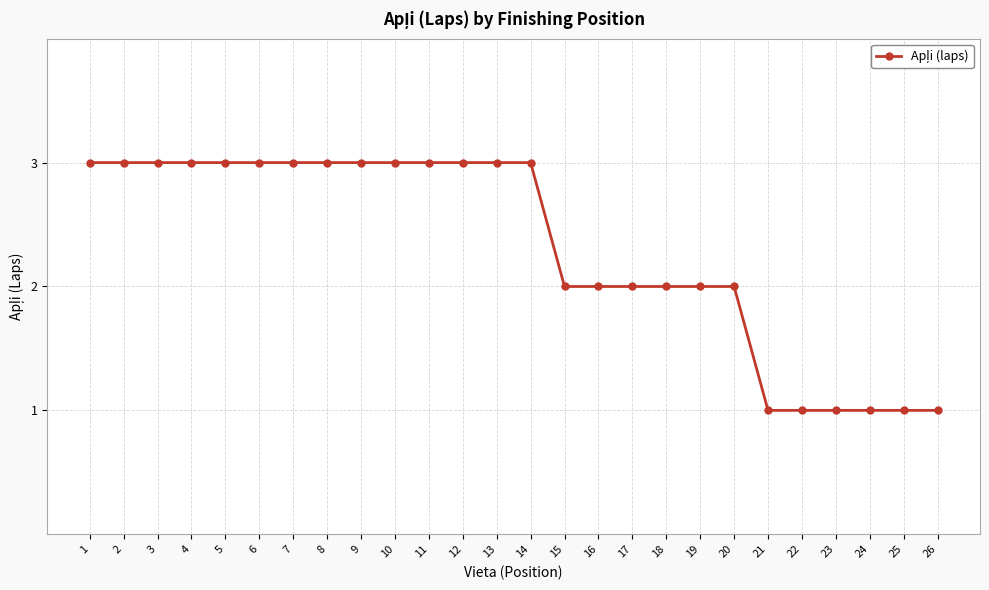

What is the greatest value displayed?

3